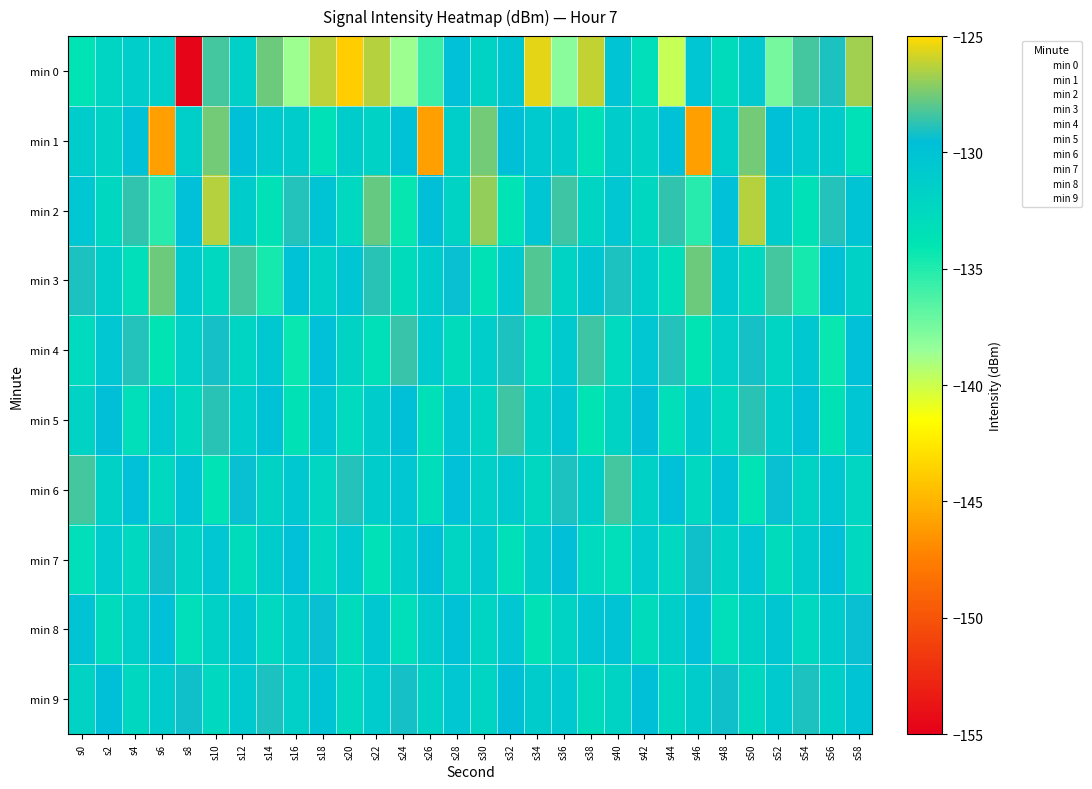

What is the smallest value displayed?

-154.7